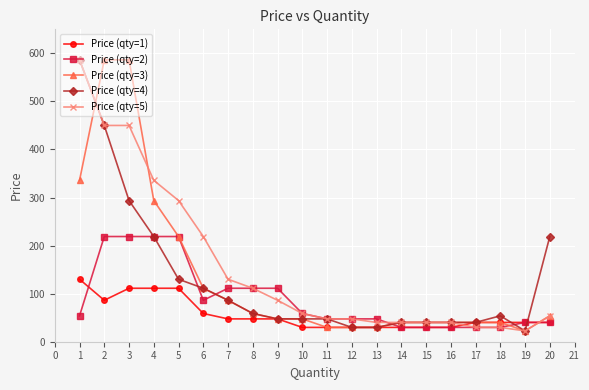

Is the value of Price (qty=3) at 7 greater than the value of Price (qty=1) at 14?

Yes